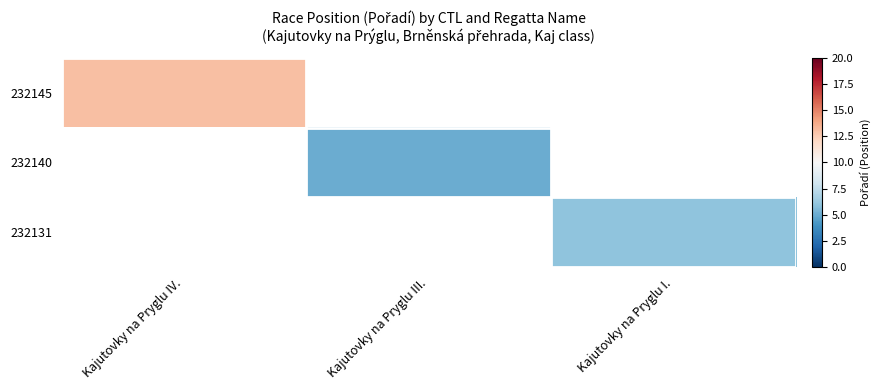

What is the approximate value of 232140 at Kajutovky na Pryglu III.?

5.0